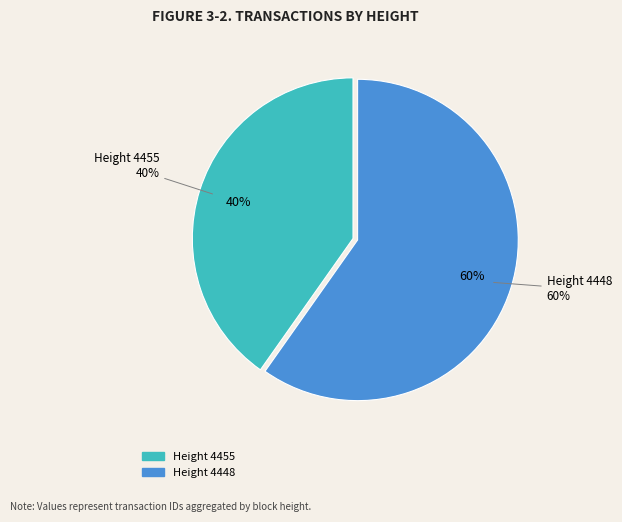

Is 4455 the majority of the pie?

No